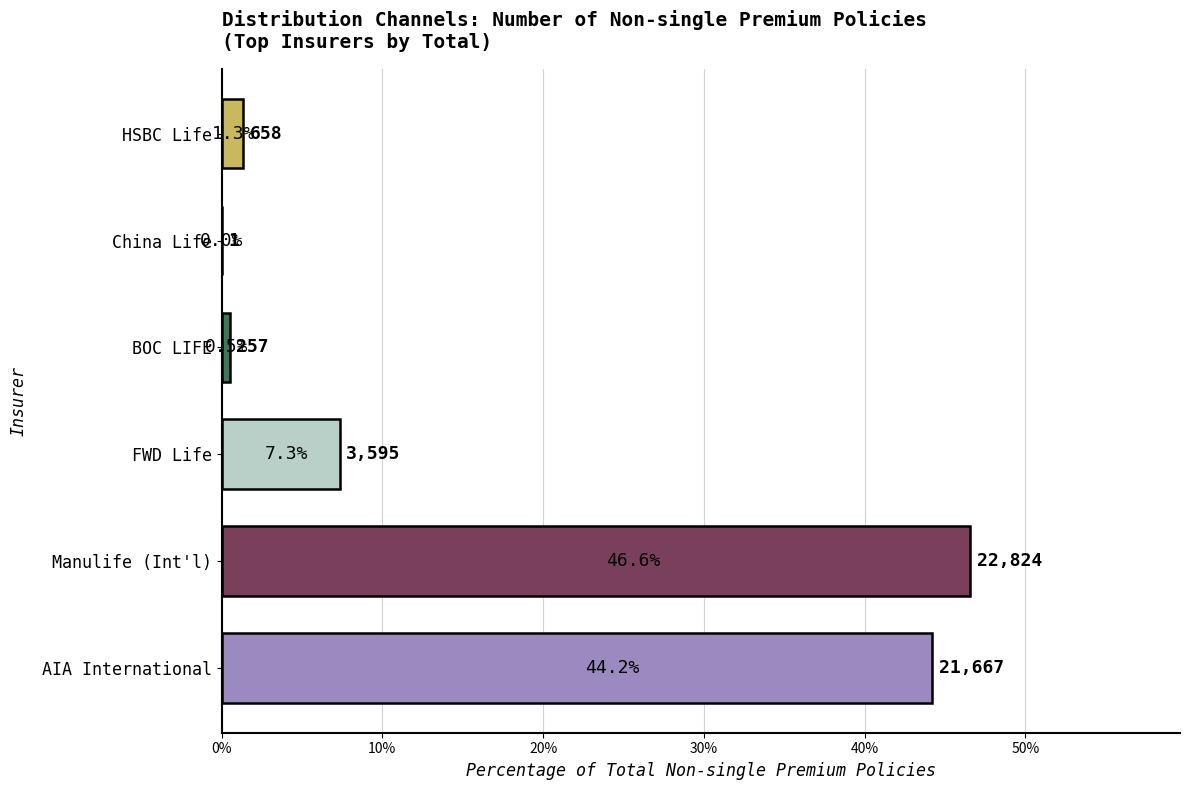

True or false: the data shows 0.5 at BOC LIFE.

True